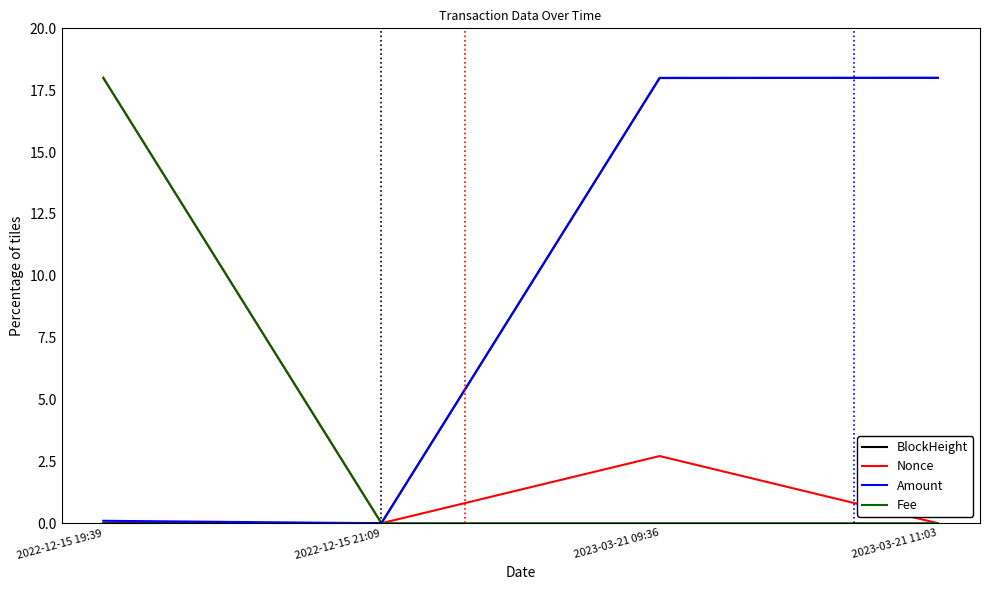

At which label does Nonce reach its peak?

2022-12-15 19:39